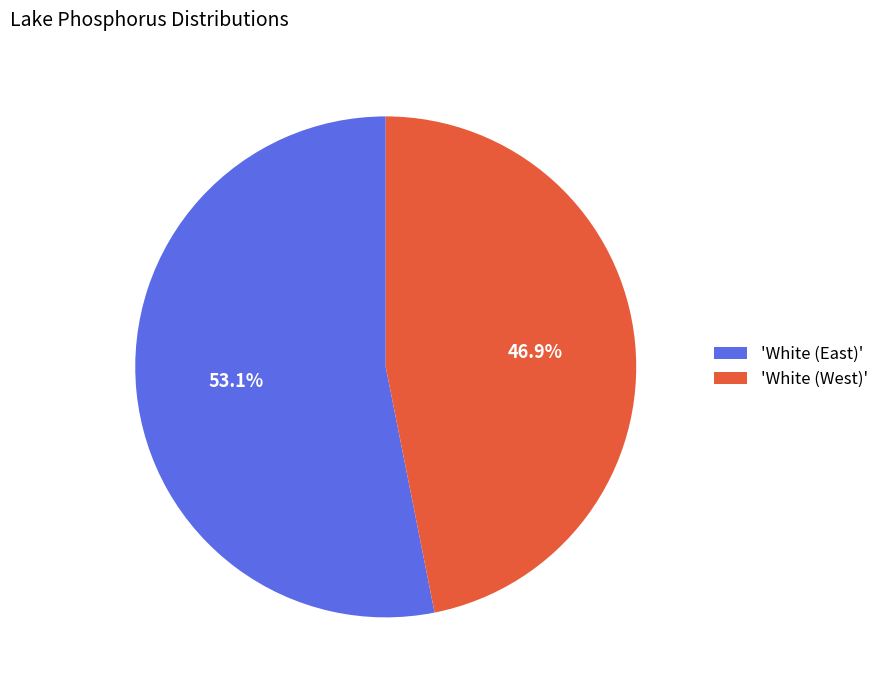

How many segments does this pie chart have?

2